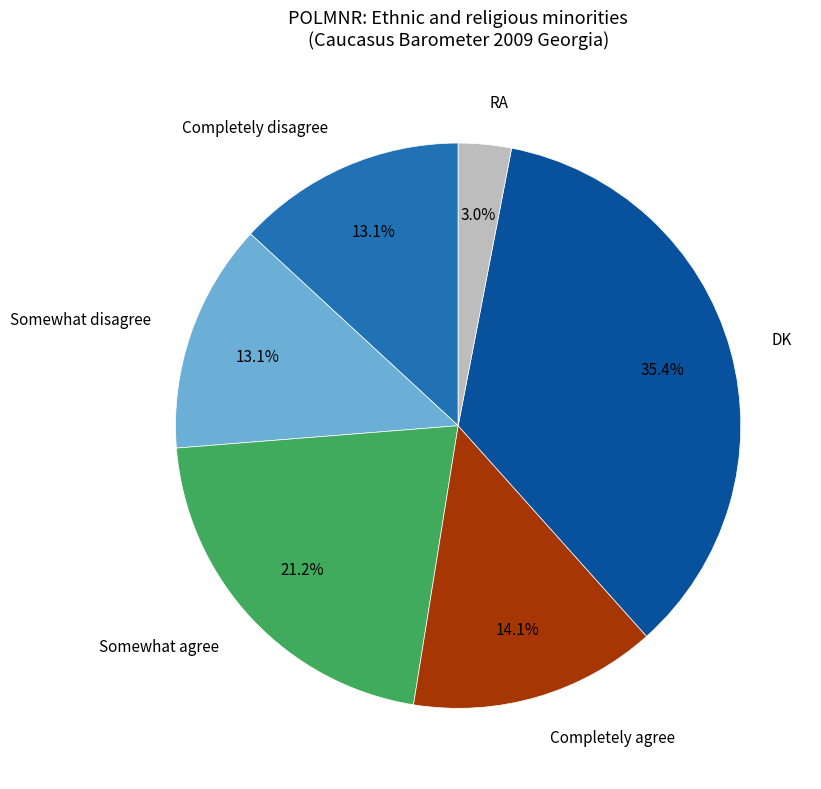

Does any single category account for the majority?

No